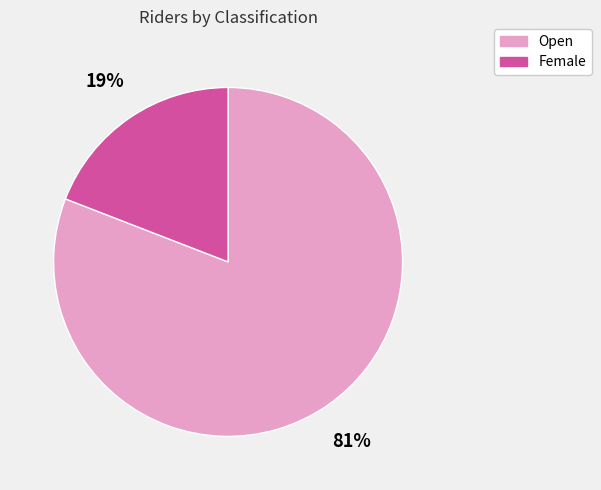

What percentage is the Female slice, to the nearest percent?

19%